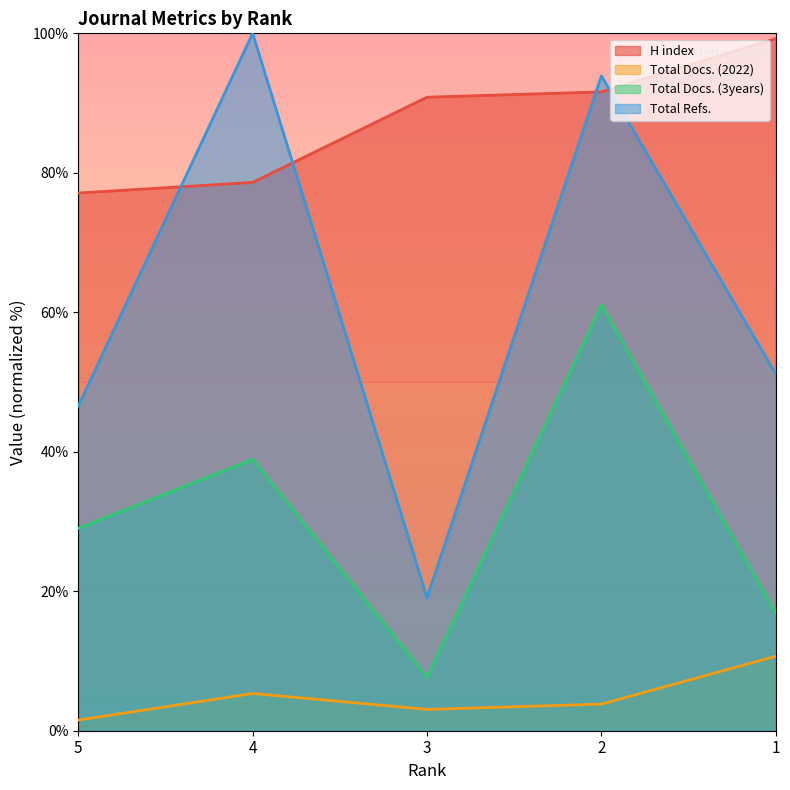

What are all the series names shown in the legend?

H index, Total Docs. (2022), Total Docs. (3years), Total Refs.